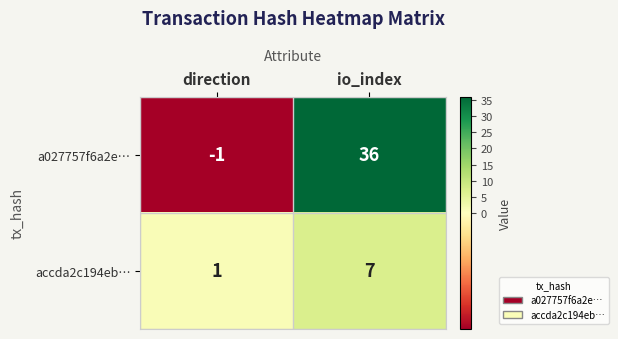

Between direction and io_index, which series saw the biggest shift?

a027757f6a2e…